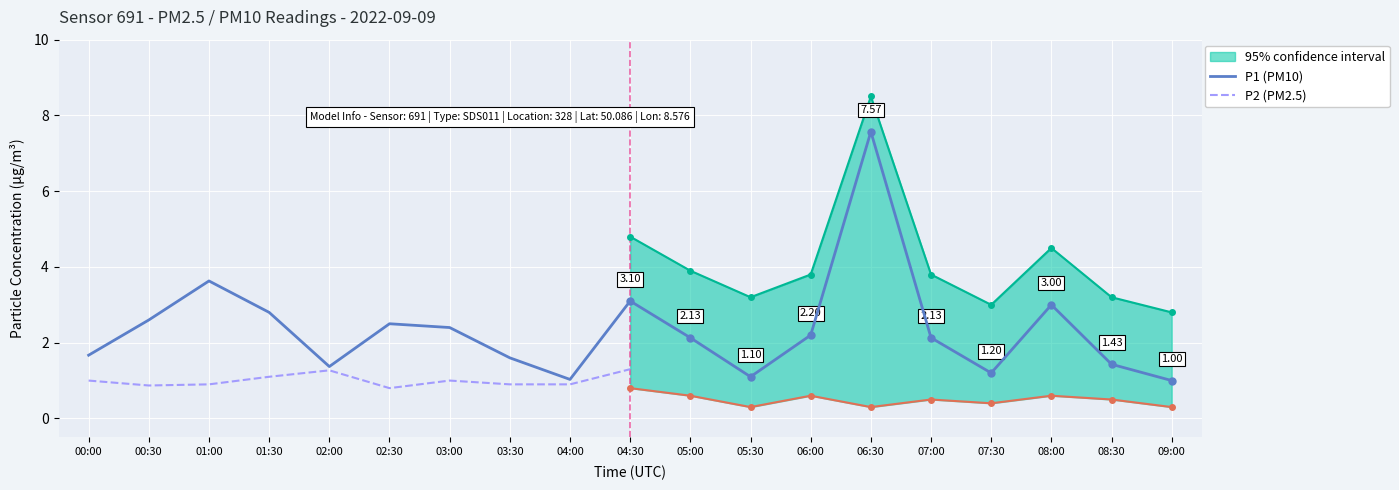

What is the difference between the highest and lowest values at 01:00?

2.7